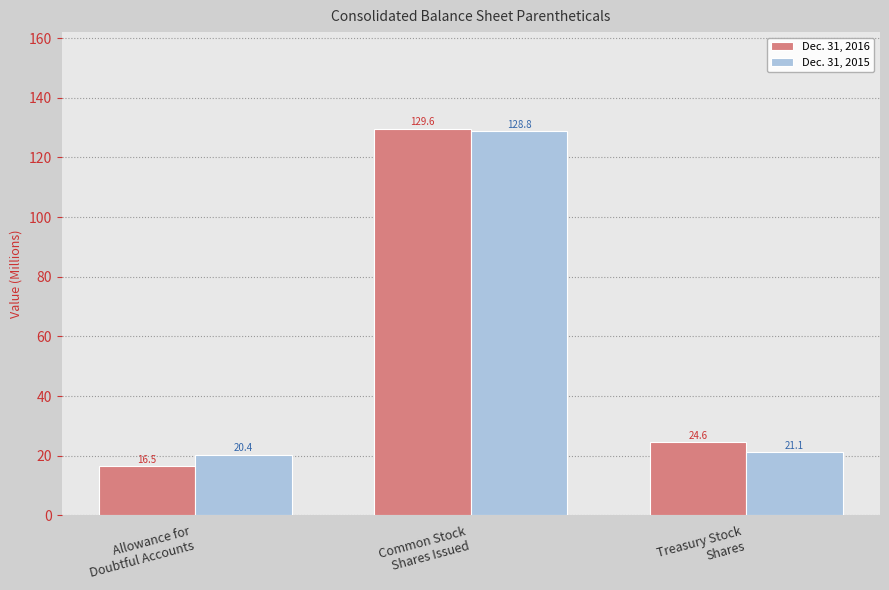

What value does the Dec. 31, 2015 series have at Allowance for
Doubtful Accounts?

20.4